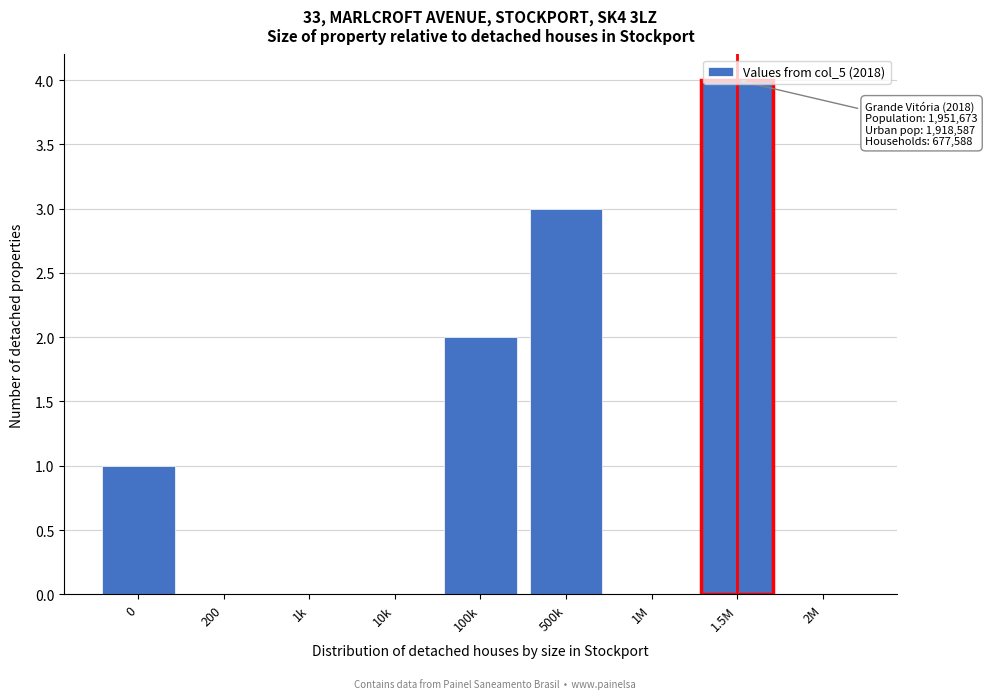

What is the maximum value shown in the chart?

4